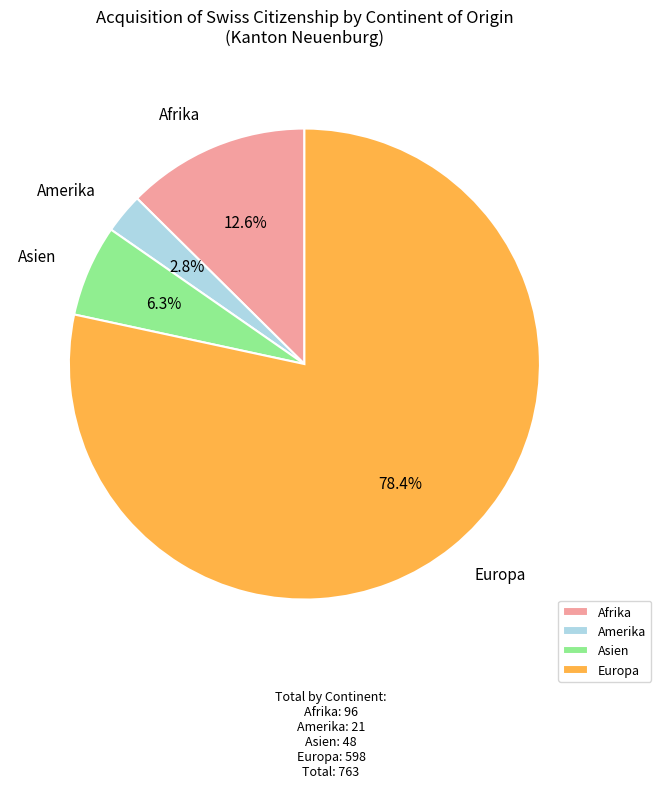

What is the smallest slice in the pie chart?

Amerika